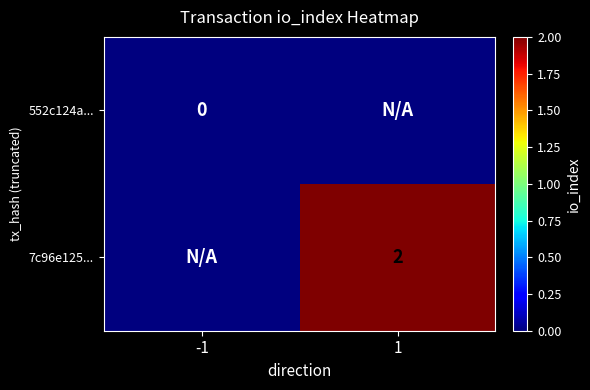

What is the sum of the 7c96e125... values at 1 and -1?

2